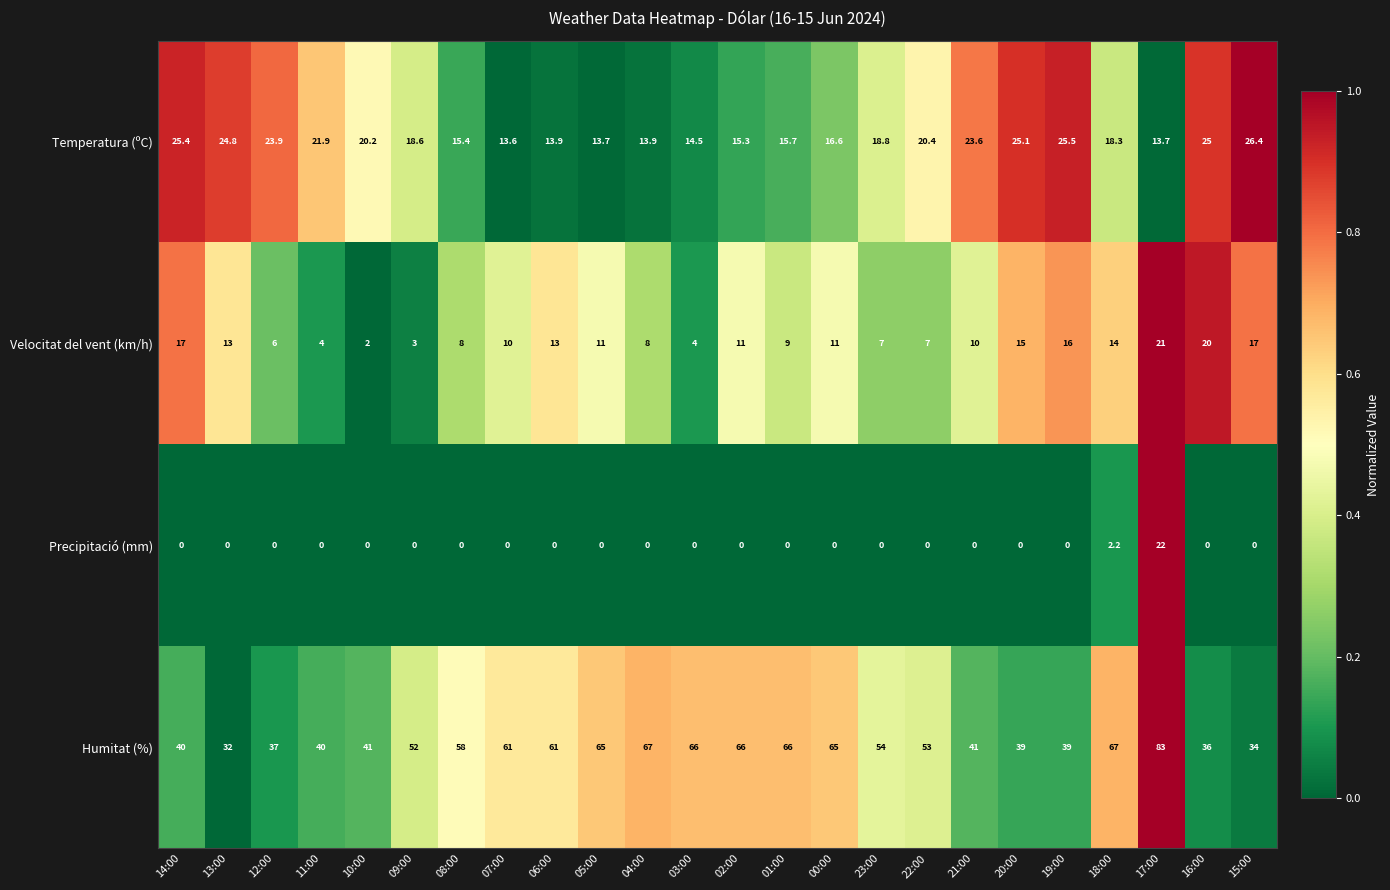

What is the sum of all Temperatura (ºC) values?

464.2